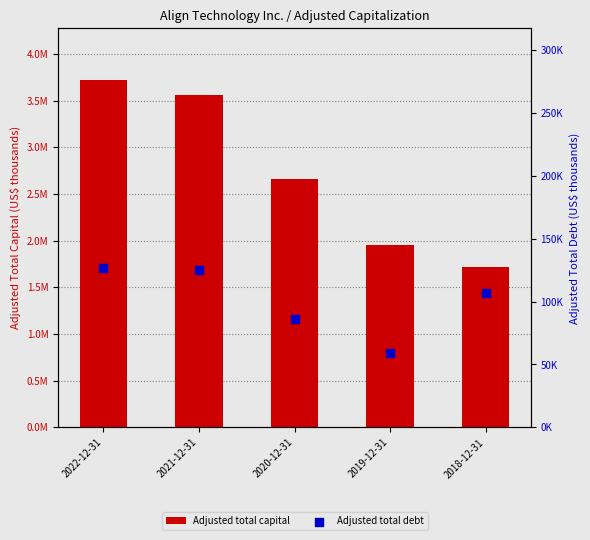

Which series reaches the minimum Y coordinate?

Adjusted total debt